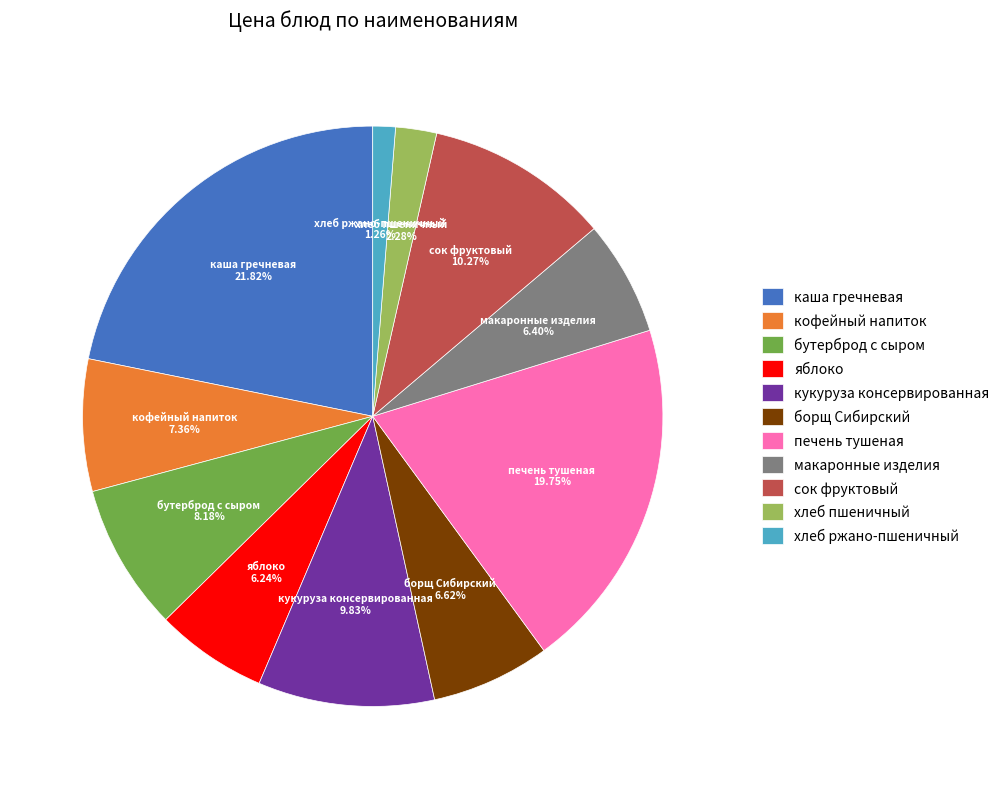

How many segments does this pie chart have?

11